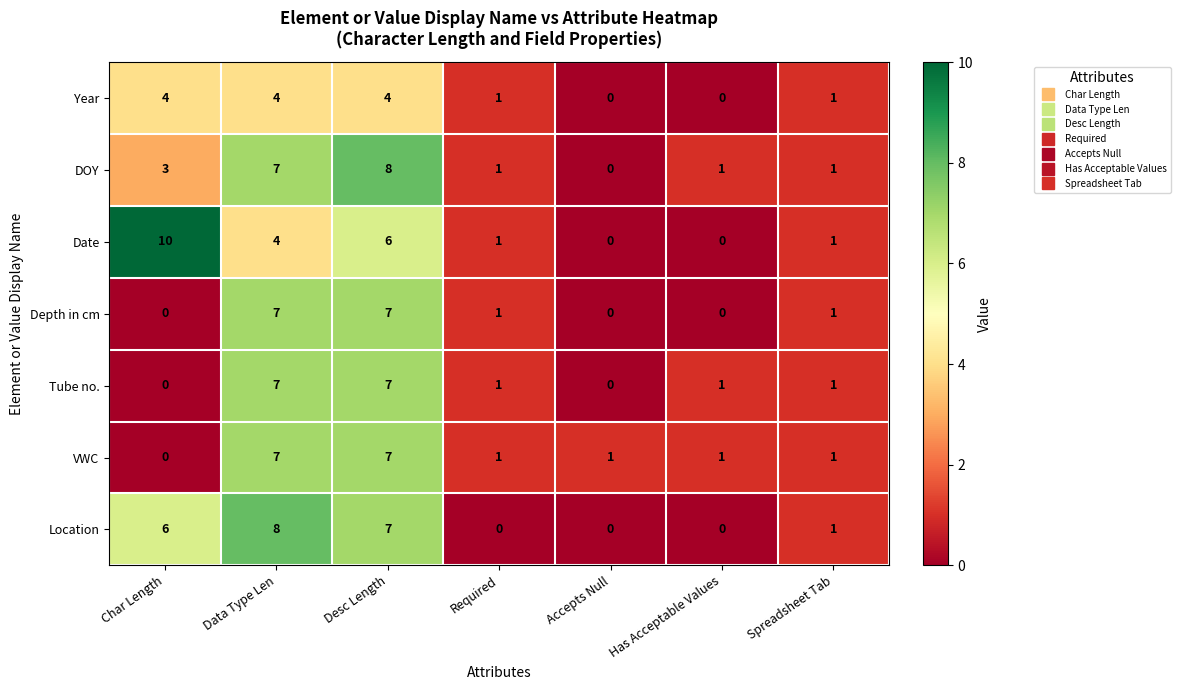

Count the Depth in cm values in the range 0 to 7.

7